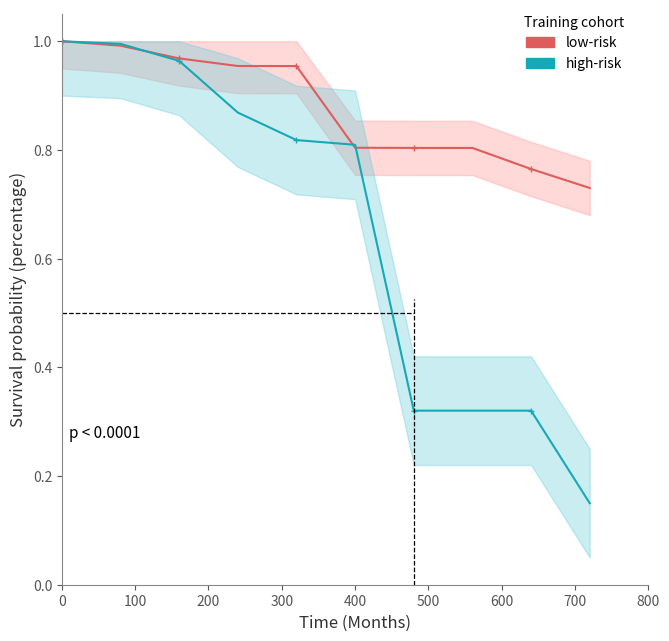

What is the lowest value of the high-risk series?

0.2